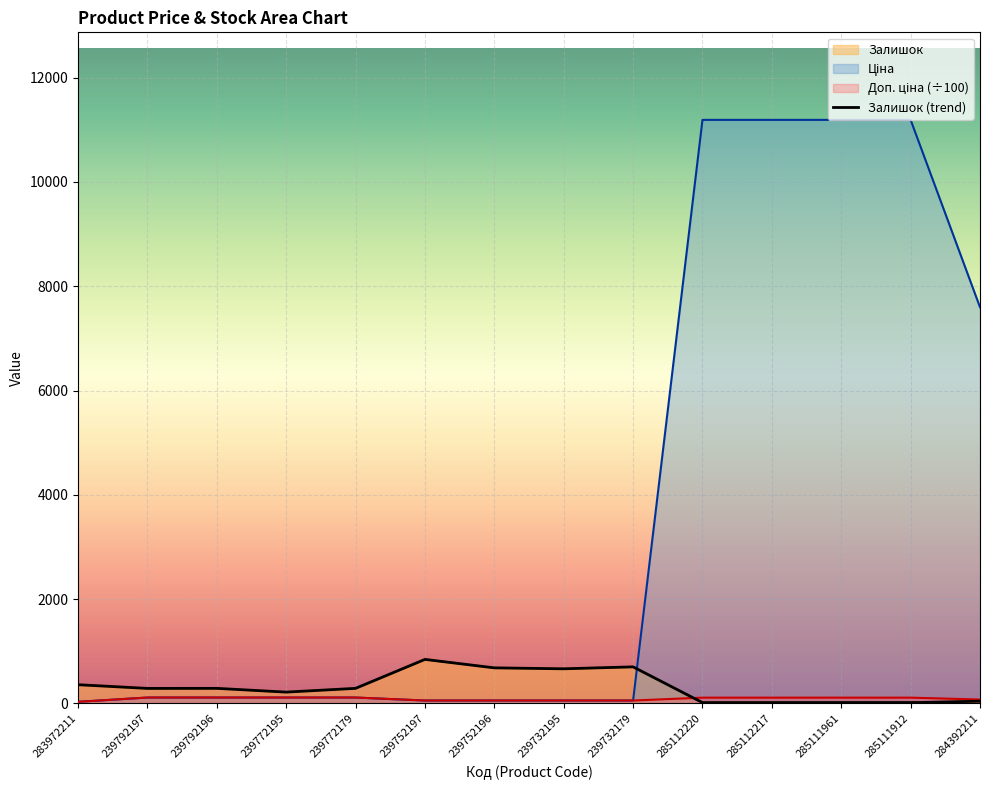

The value of Ціна at 239792197 is 114.1. True or false?

True